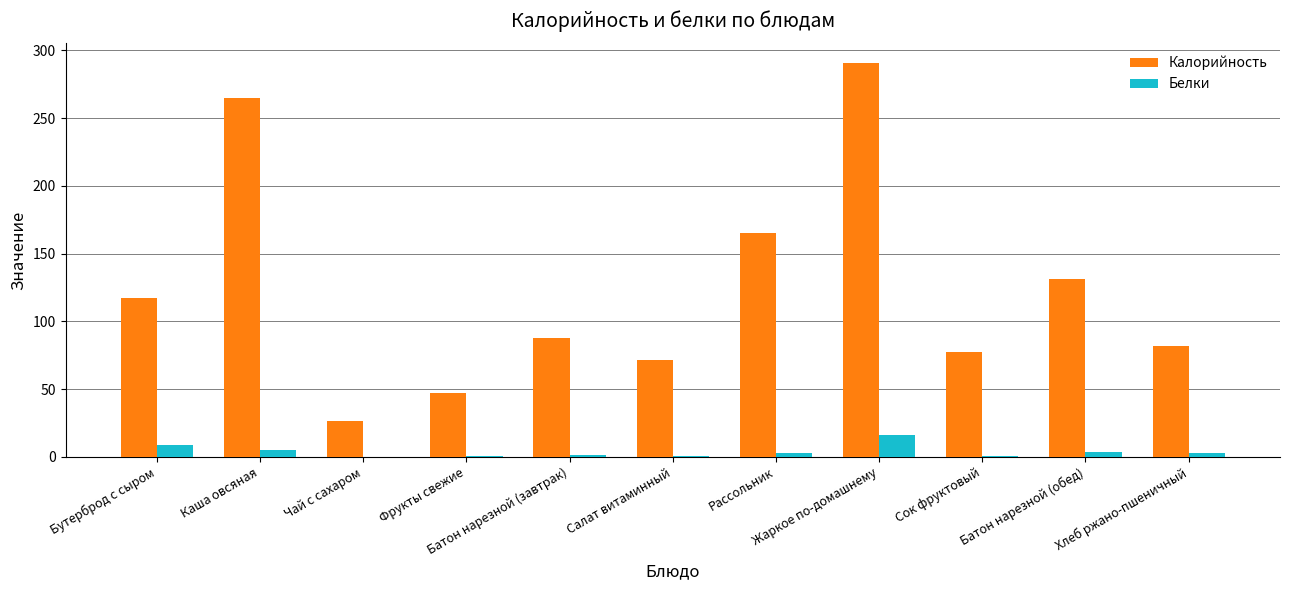

What is the sum of all Калорийность values?

1360.0